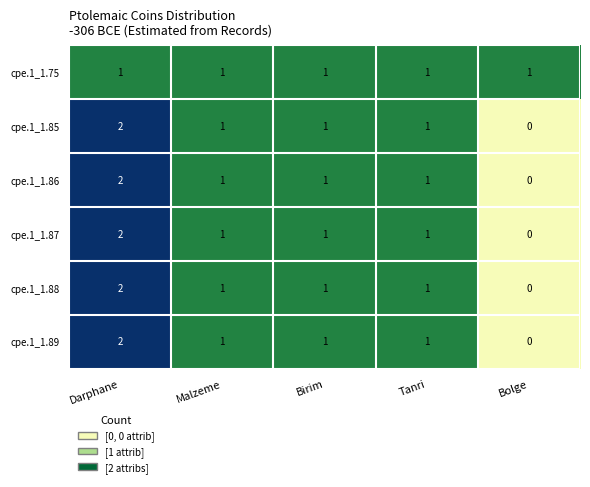

How many data points does each series have?

5